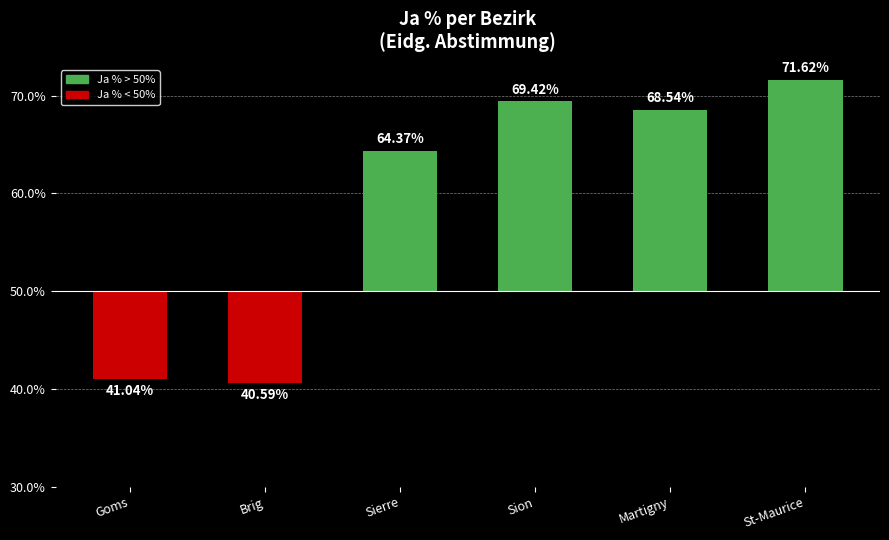

Rank the categories by value from lowest to highest.

Brig, Goms, Sierre, Martigny, Sion, St-Maurice